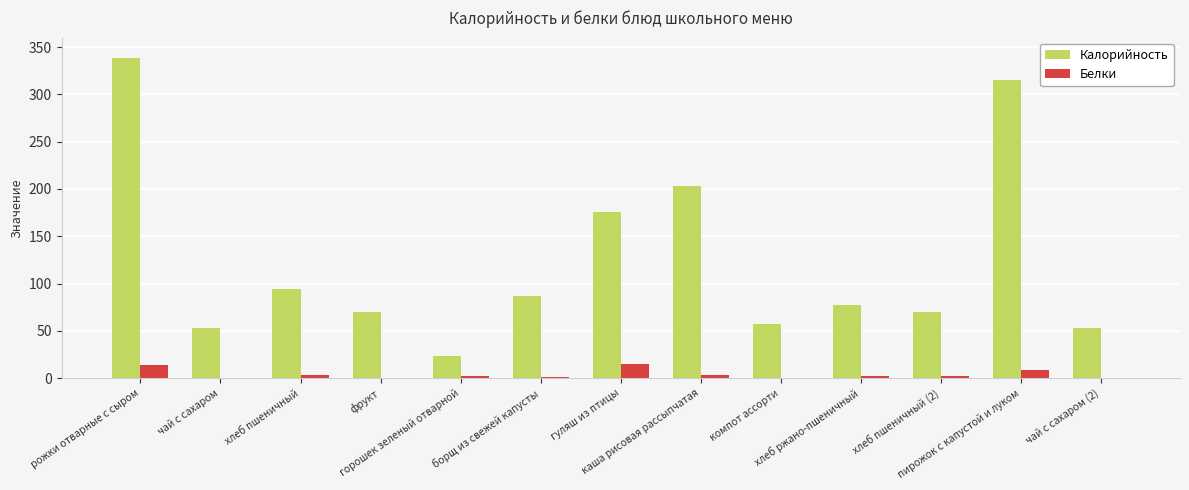

At which category is the sum across all series the highest?

рожки отварные с сыром